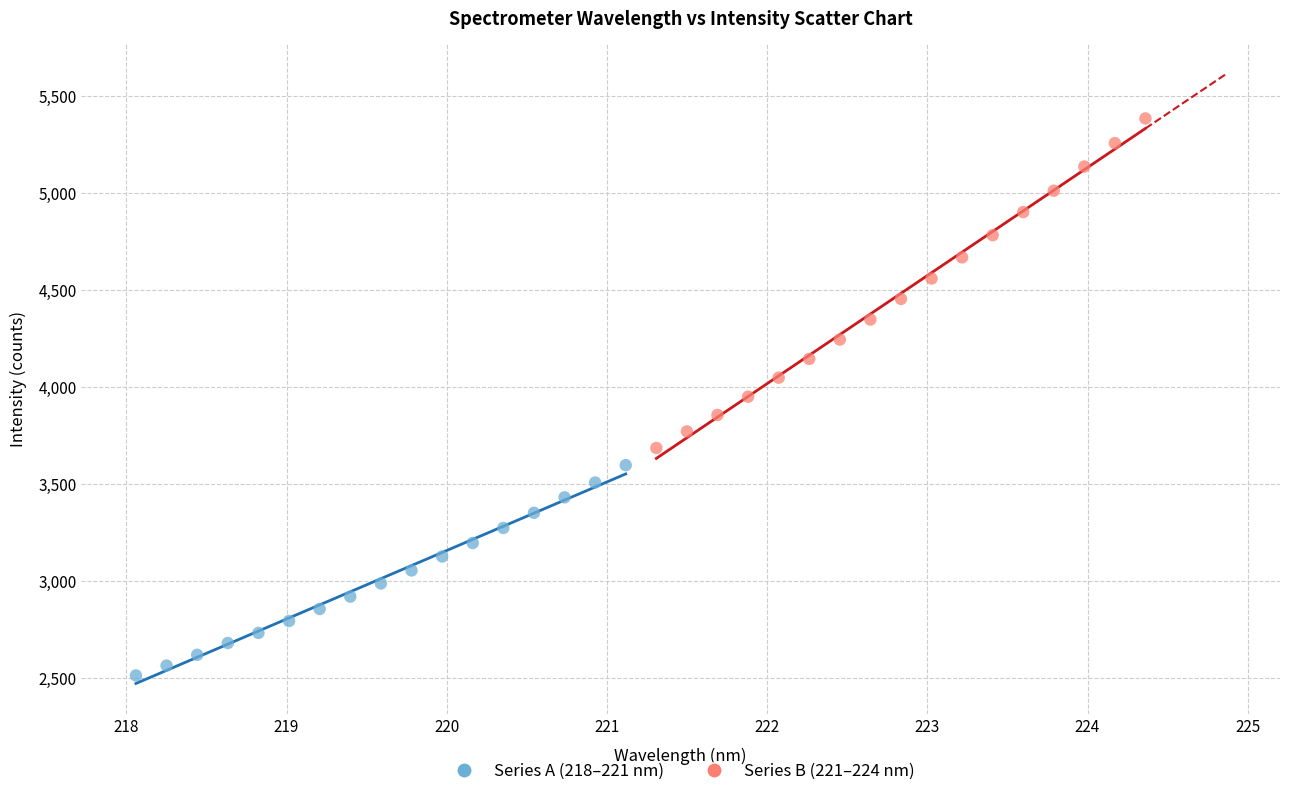

Which series reaches the minimum Y coordinate?

Series A (218–221 nm)